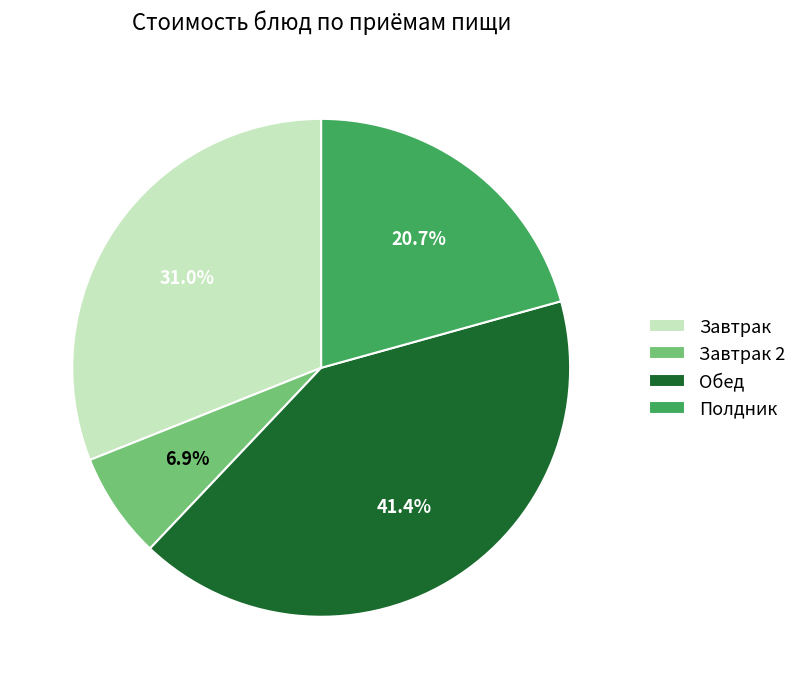

Which has a higher value, Полдник or Завтрак 2?

Полдник